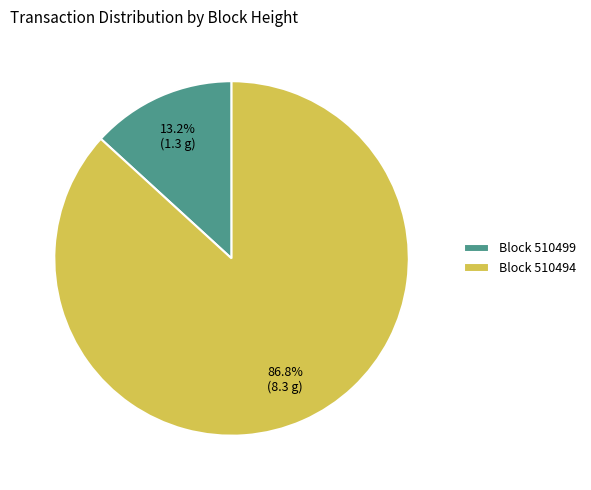

Which slice is the smallest?

Block 510499